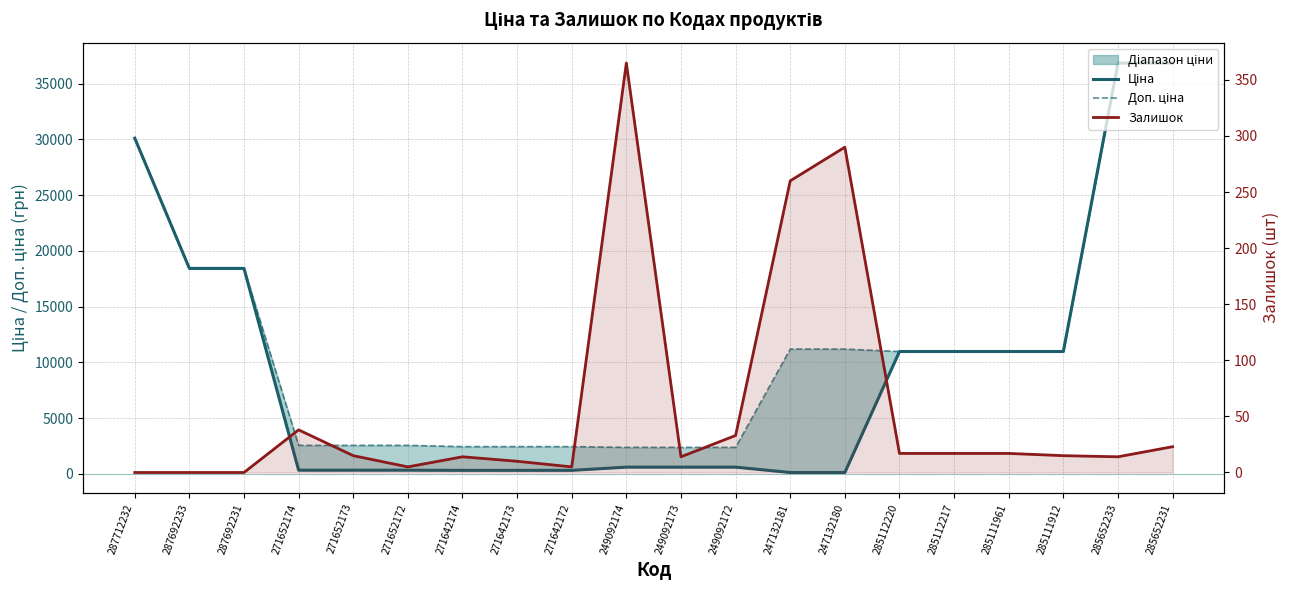

At 285112220, list the series in order from largest to smallest.

Ціна, Доп. ціна, Залишок